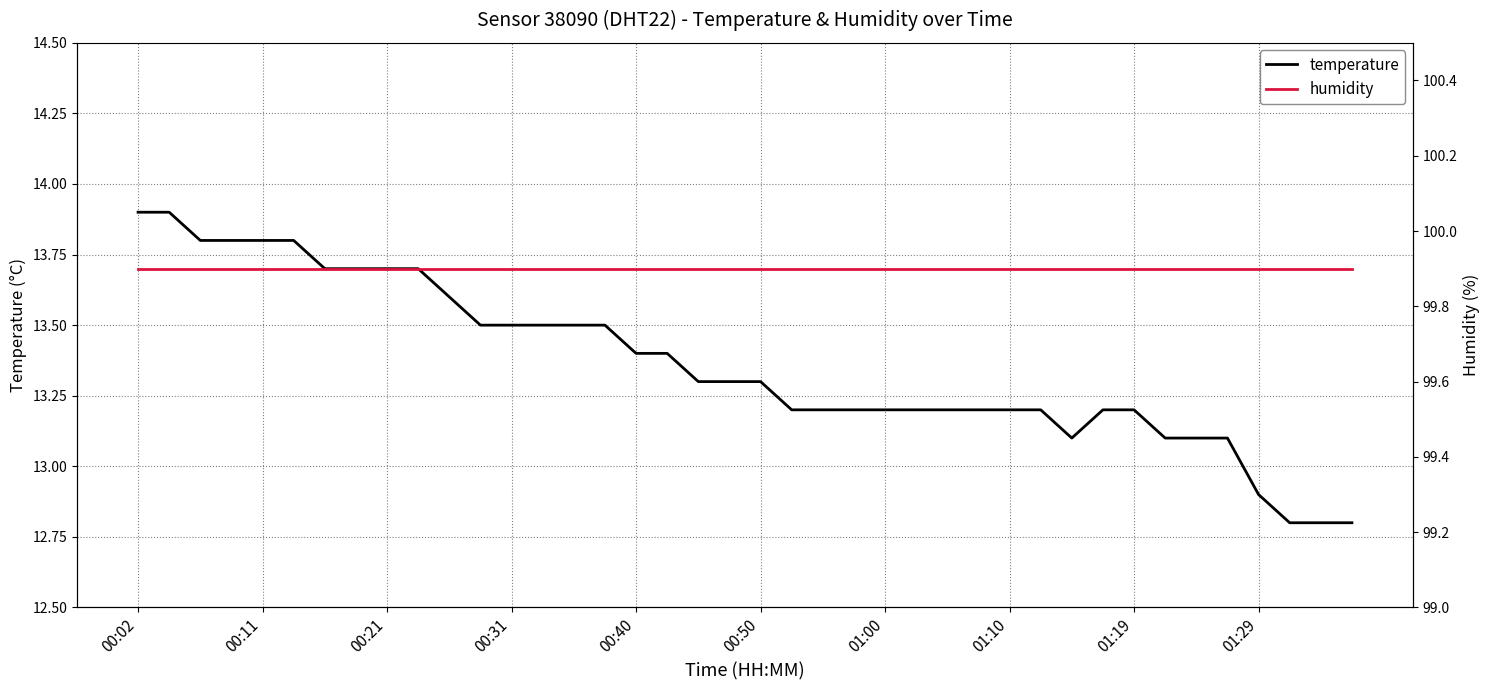

True or false: temperature has more than 2 points higher than both neighbors.

False